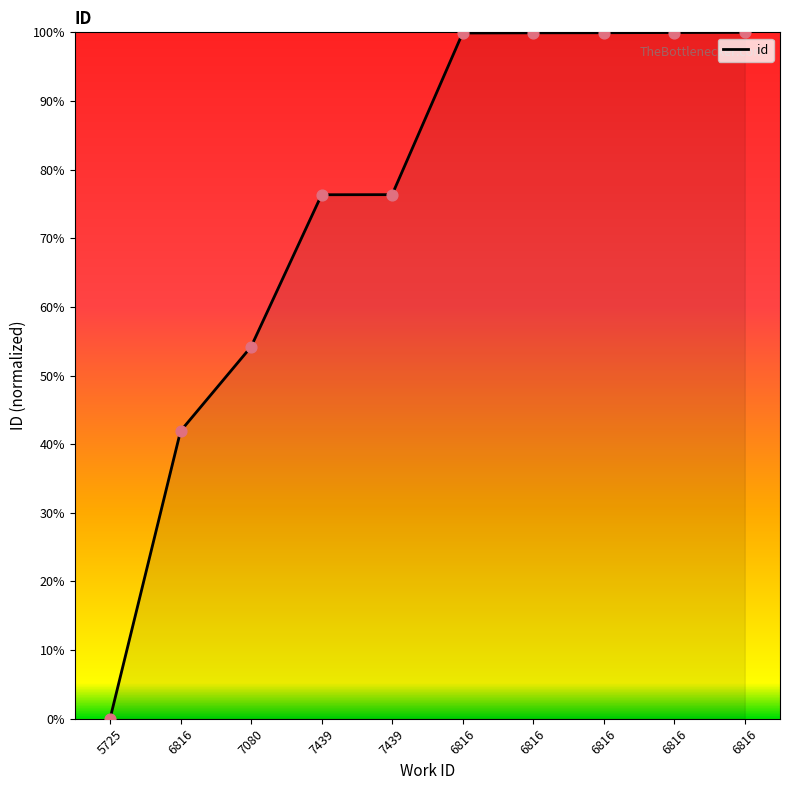

How many lines are shown in the chart?

1